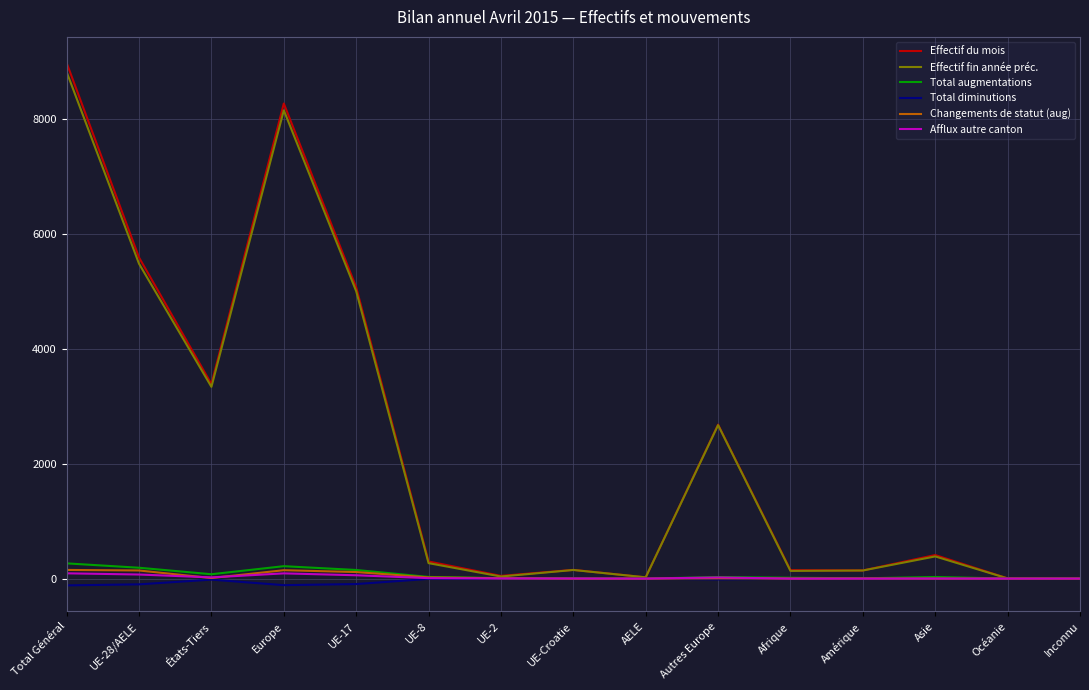

What is the highest value of the Changements de statut (aug) series?

151